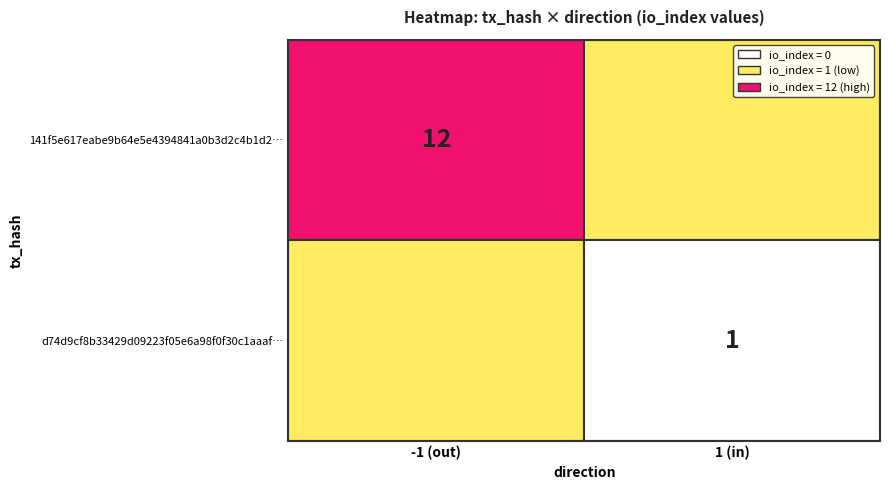

Read the d74d9cf8b33429d09223f05e6a98f0f30c1aaaf value at direction.

1